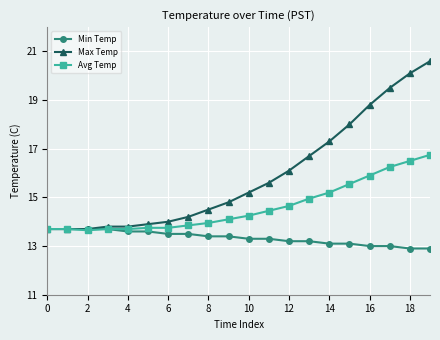

What is the greatest value displayed?

20.6